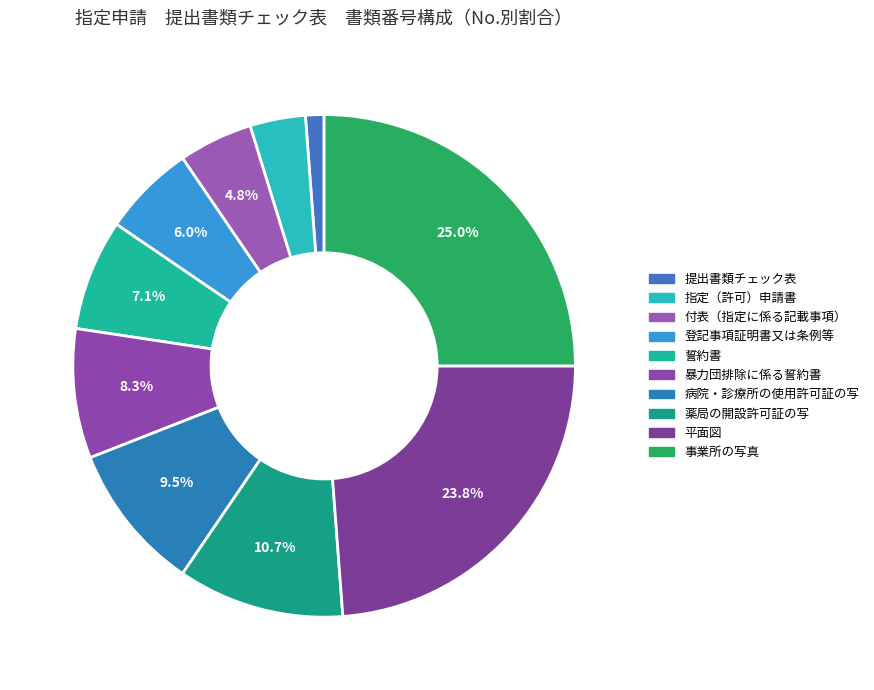

To the nearest percent, what is the combined percentage of 暴力団排除に係る誓約書 and 事業所の写真?

33%